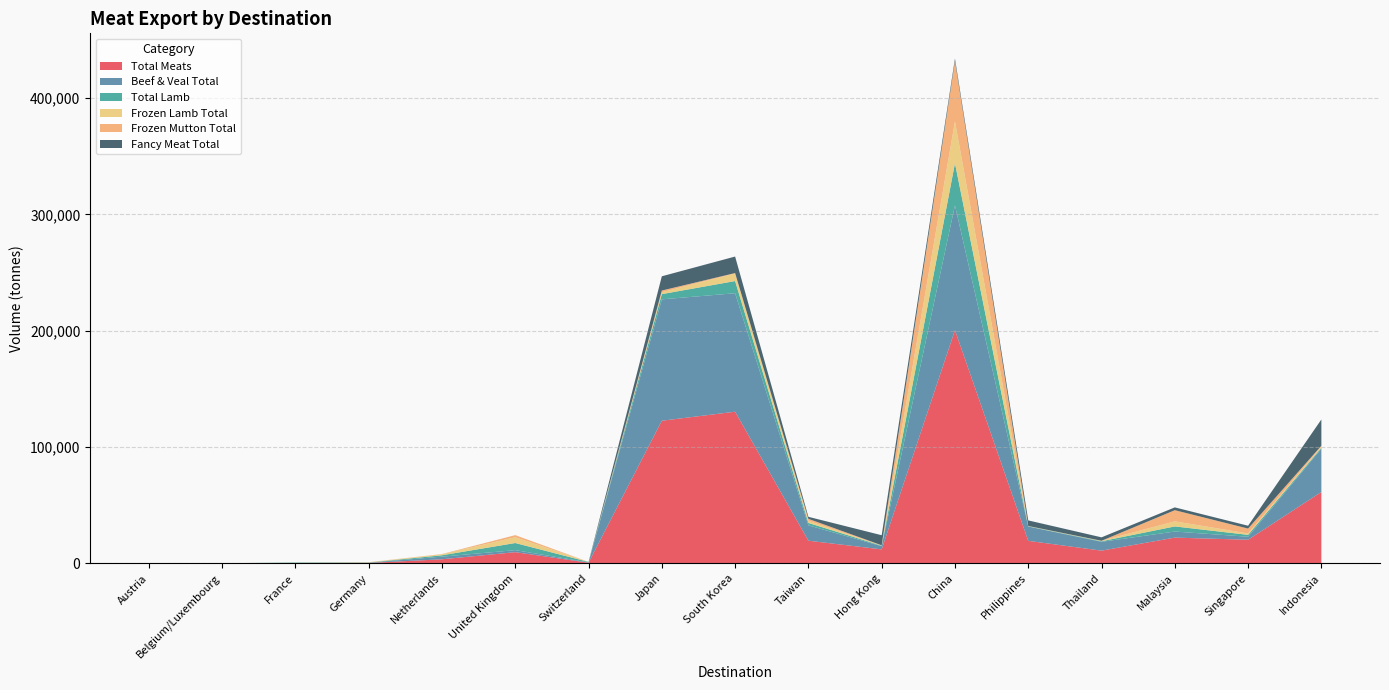

Reading left to right, what are all the values shown in this chart?

Total Meats: Austria=1.0	Belgium/Luxembourg=115.4	France=397.1	Germany=473.2	Netherlands=3607.6	United Kingdom=9730.5	Switzerland=666.1	Japan=122673.1	South Korea=130437.9	Taiwan=19581.7	Hong Kong=12122.9	China=200512.6	Philippines=19448.9	Thailand=11037.9	Malaysia=22241.9	Singapore=20393.0	Indonesia=61469.8
Beef & Veal Total: Austria=0.0	Belgium/Luxembourg=0.0	France=4.7	Germany=157.8	Netherlands=2254.0	United Kingdom=1735.0	Switzerland=314.6	Japan=104309.3	South Korea=101804.1	Taiwan=13209.7	Hong Kong=2746.0	China=107252.4	Philippines=12282.0	Thailand=7574.4	Malaysia=5209.9	Singapore=2572.7	Indonesia=37090.1
Total Lamb: Austria=1.0	Belgium/Luxembourg=114.3	France=392.3	Germany=201.9	Netherlands=1182.5	United Kingdom=6127.2	Switzerland=351.5	Japan=4501.2	South Korea=10474.9	Taiwan=2043.6	Hong Kong=420.4	China=36183.0	Philippines=235.9	Thailand=493.2	Malaysia=4402.4	Singapore=1631.2	Indonesia=927.3
Frozen Lamb Total: Austria=0.0	Belgium/Luxembourg=8.8	France=97.3	Germany=176.5	Netherlands=893.8	United Kingdom=4919.5	Switzerland=49.7	Japan=1638.9	South Korea=6508.1	Taiwan=1806.1	Hong Kong=278.7	China=35947.4	Philippines=235.1	Thailand=395.8	Malaysia=4333.4	Singapore=1196.2	Indonesia=913.1
Frozen Mutton Total: Austria=0.0	Belgium/Luxembourg=0.0	France=0.0	Germany=105.9	Netherlands=157.1	United Kingdom=1848.5	Switzerland=0.0	Japan=1440.3	South Korea=362.2	Taiwan=1734.3	Hong Kong=57.9	China=51772.8	Philippines=0.0	Thailand=12.1	Malaysia=9604.2	Singapore=4196.2	Indonesia=796.6
Fancy Meat Total: Austria=0.0	Belgium/Luxembourg=1.1	France=0.2	Germany=0.4	Netherlands=6.4	United Kingdom=1.4	Switzerland=0.0	Japan=12245.2	South Korea=14195.7	Taiwan=1723.8	Hong Kong=8653.9	China=2232.1	Philippines=4815.3	Thailand=2958.2	Malaysia=2417.4	Singapore=2454.2	Indonesia=22571.3